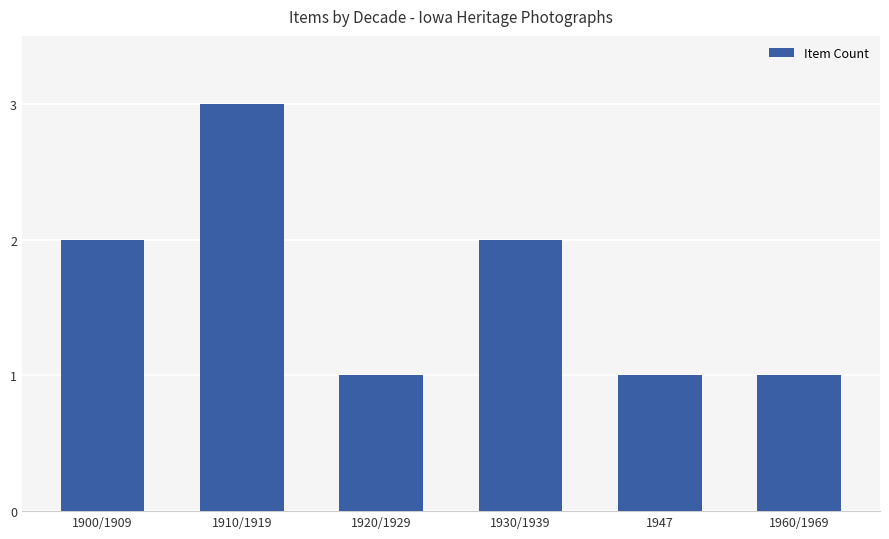

Are the bars horizontal?

No